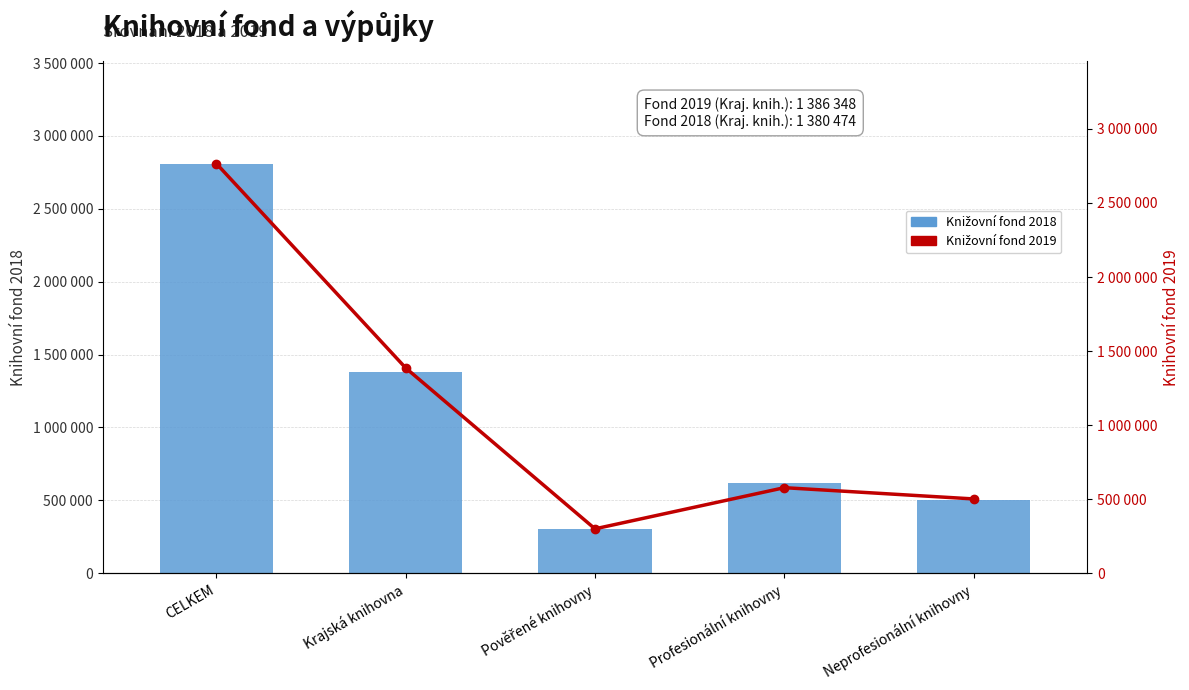

At which label is Knižovní fond 2018 closest to 1558576?

Krajská knihovna